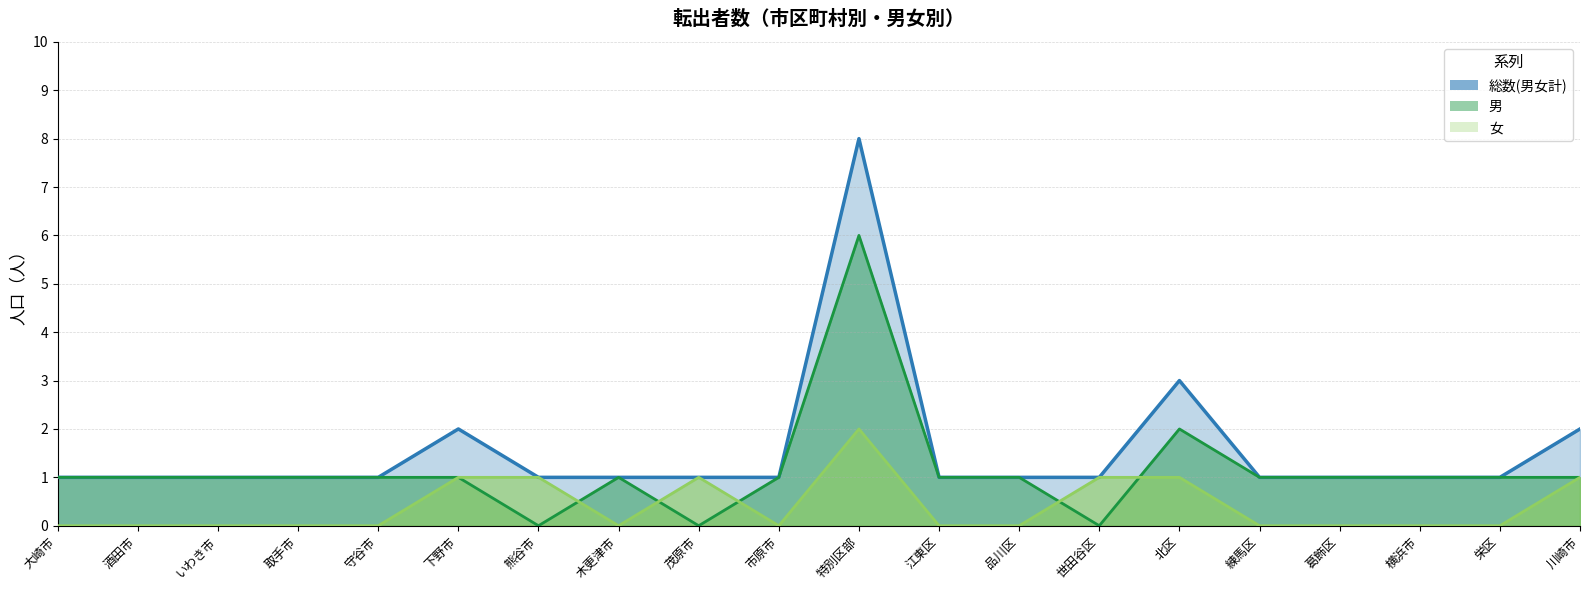

What is the label of the 8th point from the right?

品川区